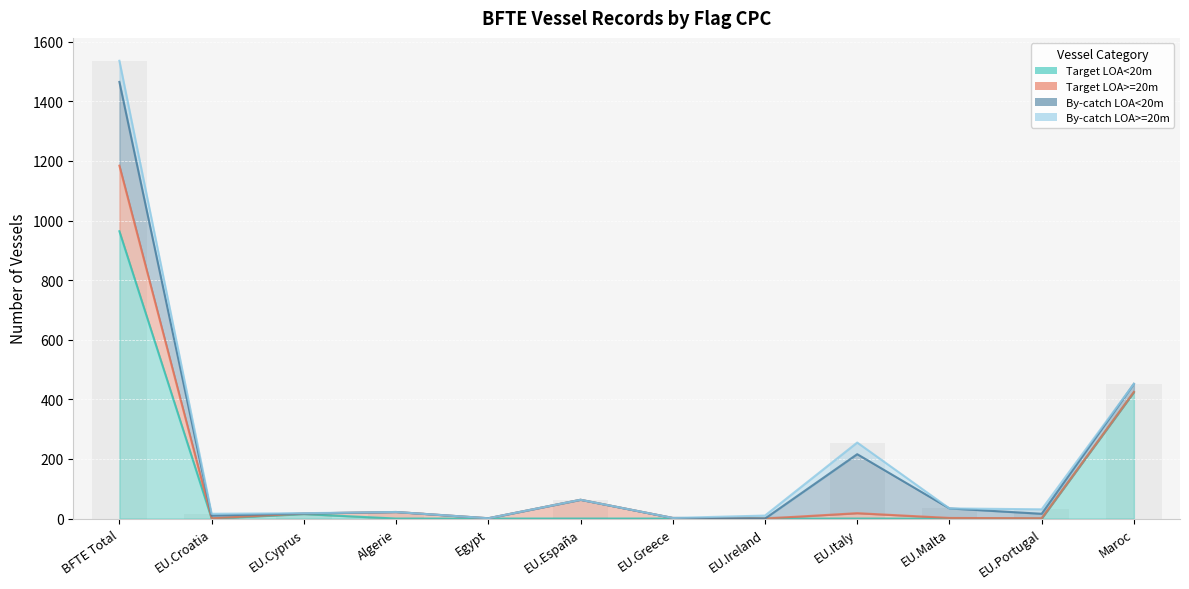

What is the label of the 12th bar from the right?

BFTE Total